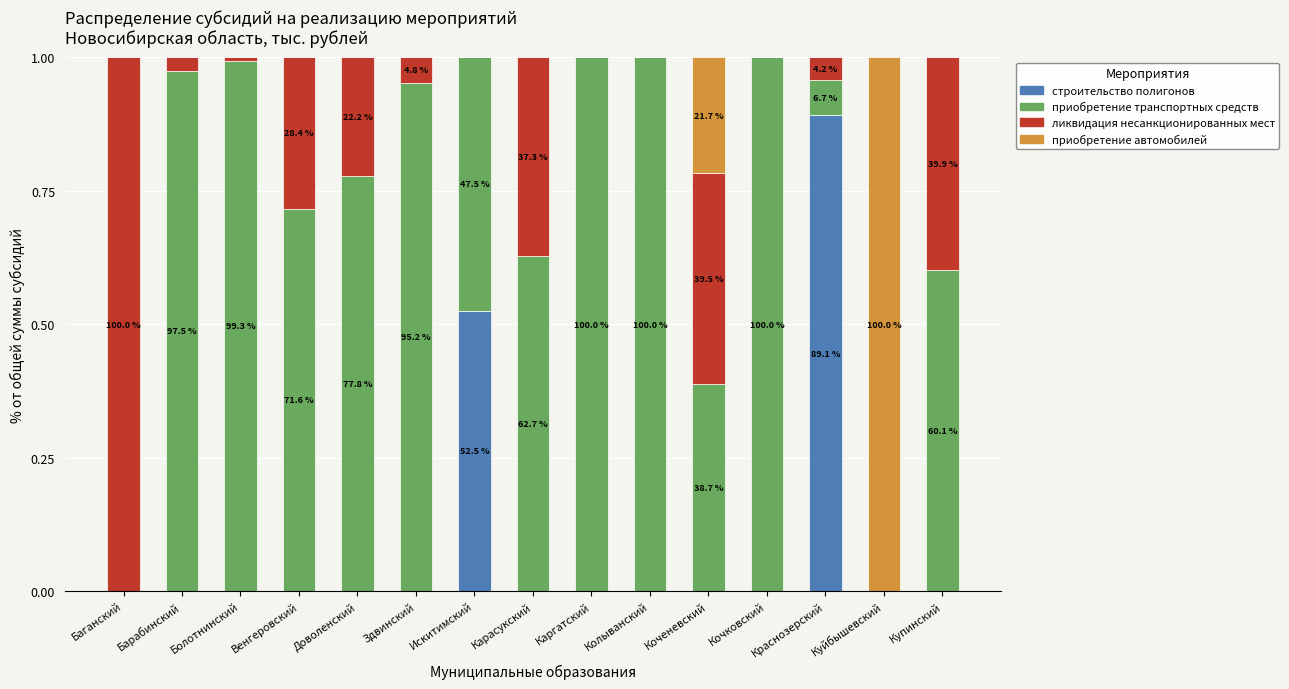

Is it true that строительство полигонов equals 0.9 at Краснозерский?

True